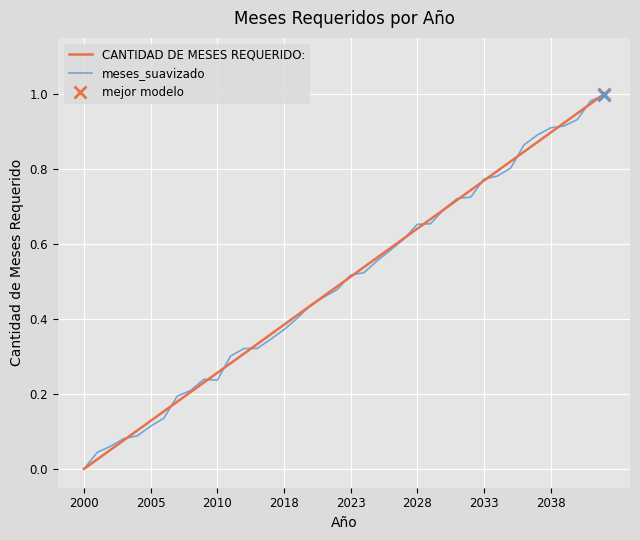

How many values in meses_suavizado are above zero?

39